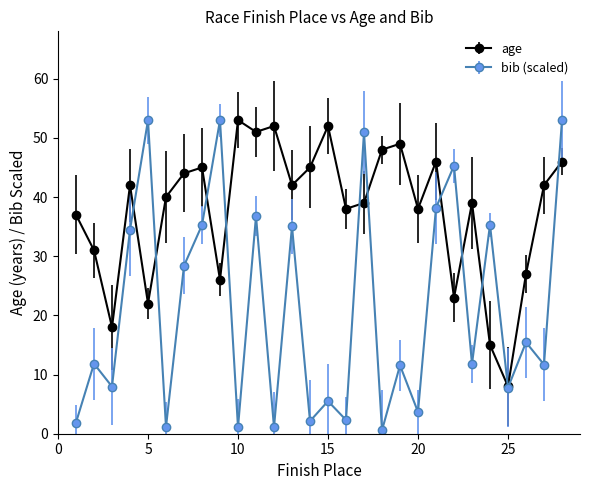

What is the greatest value displayed?

53.0